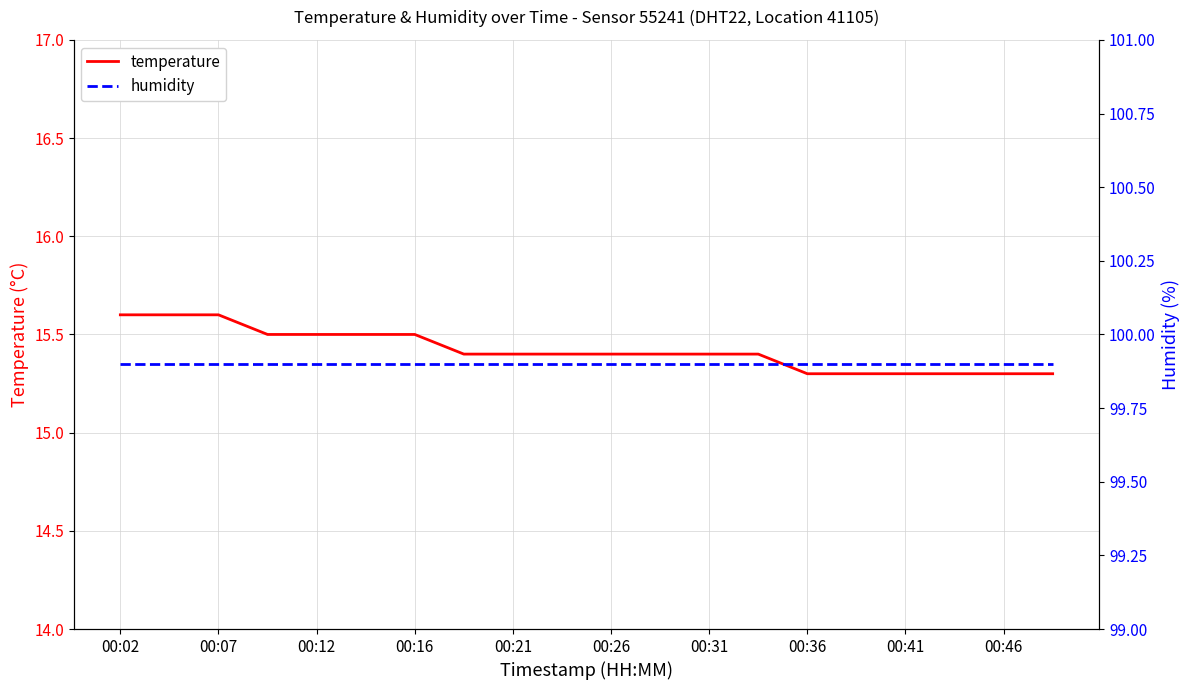

How many lines are shown in the chart?

2